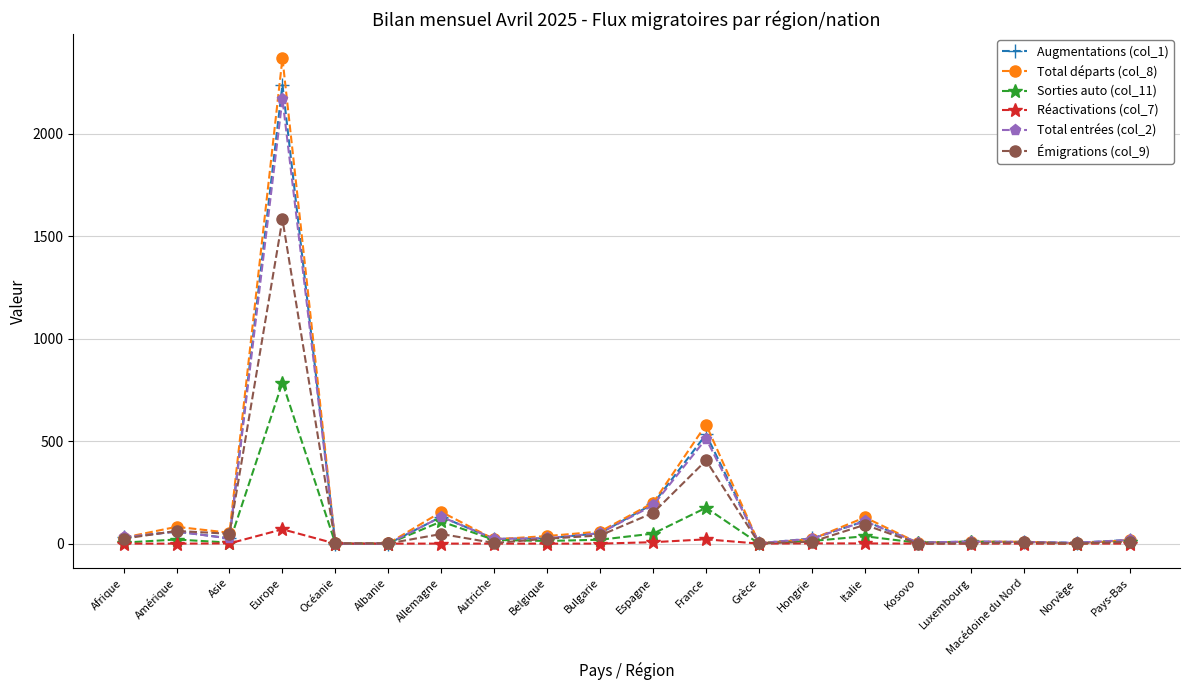

In Émigrations (col_9), how many points are higher than both neighbors (excluding endpoints)?

6